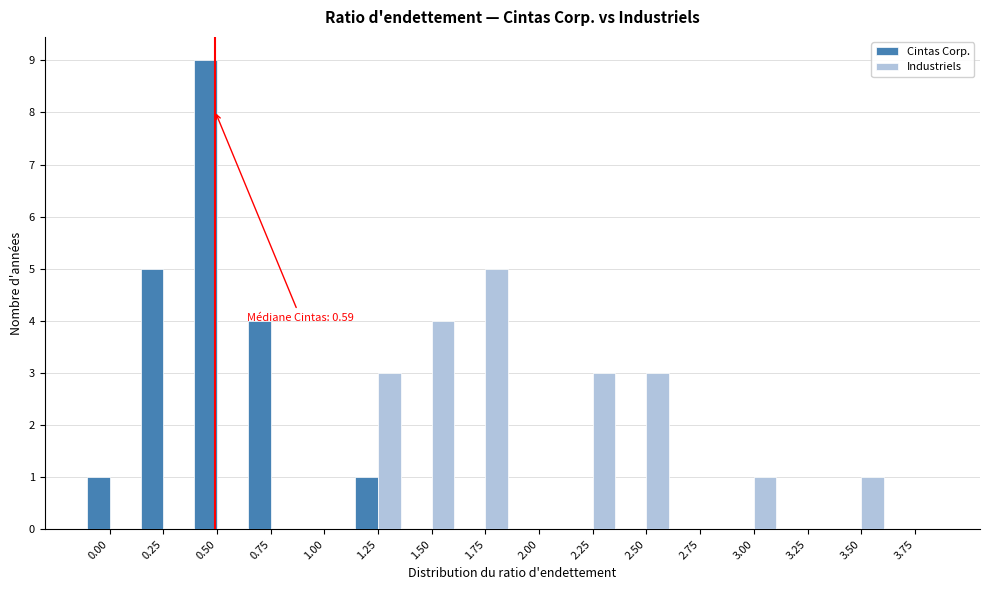

Between 1.50 and 3.00, which series saw the biggest shift?

Industriels